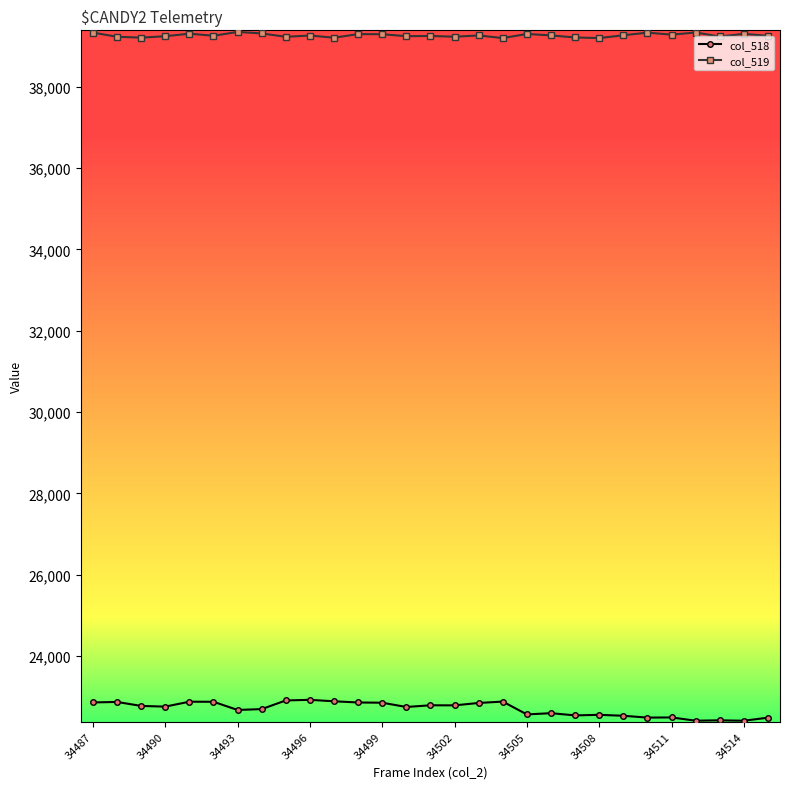

True or false: col_518 and col_519 cross at least once.

False